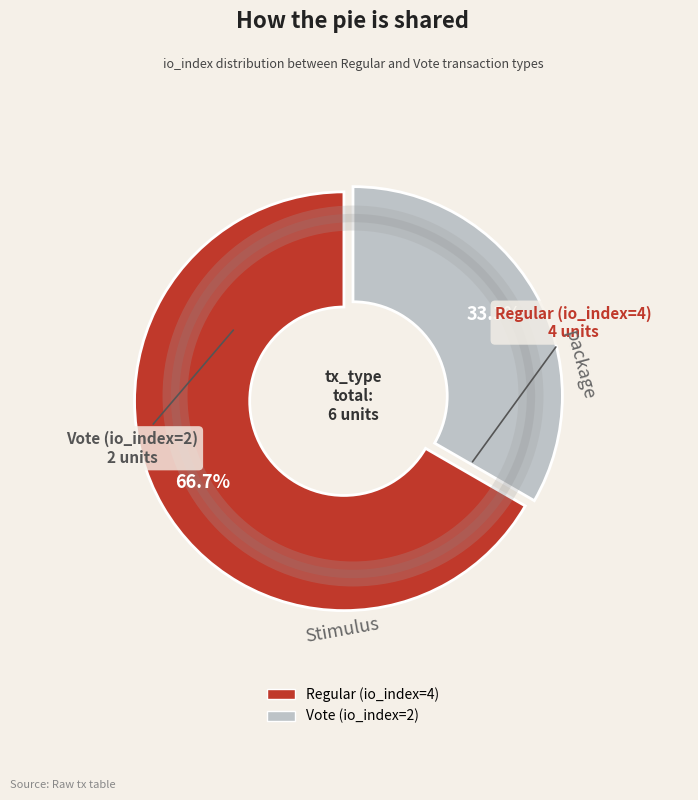

What is the ratio of the value at Vote (io_index=2) to the value at Regular (io_index=4)?

0.5